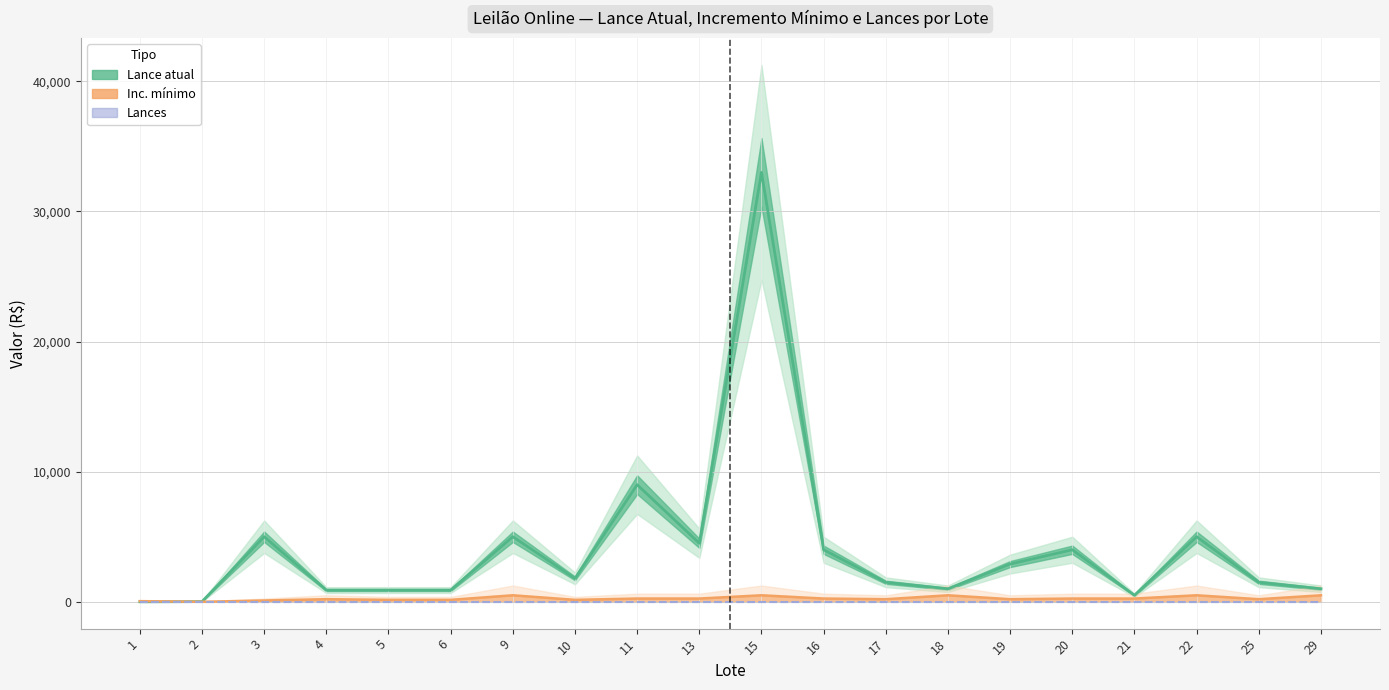

The value of Lance atual at 2 is 6.2. True or false?

False